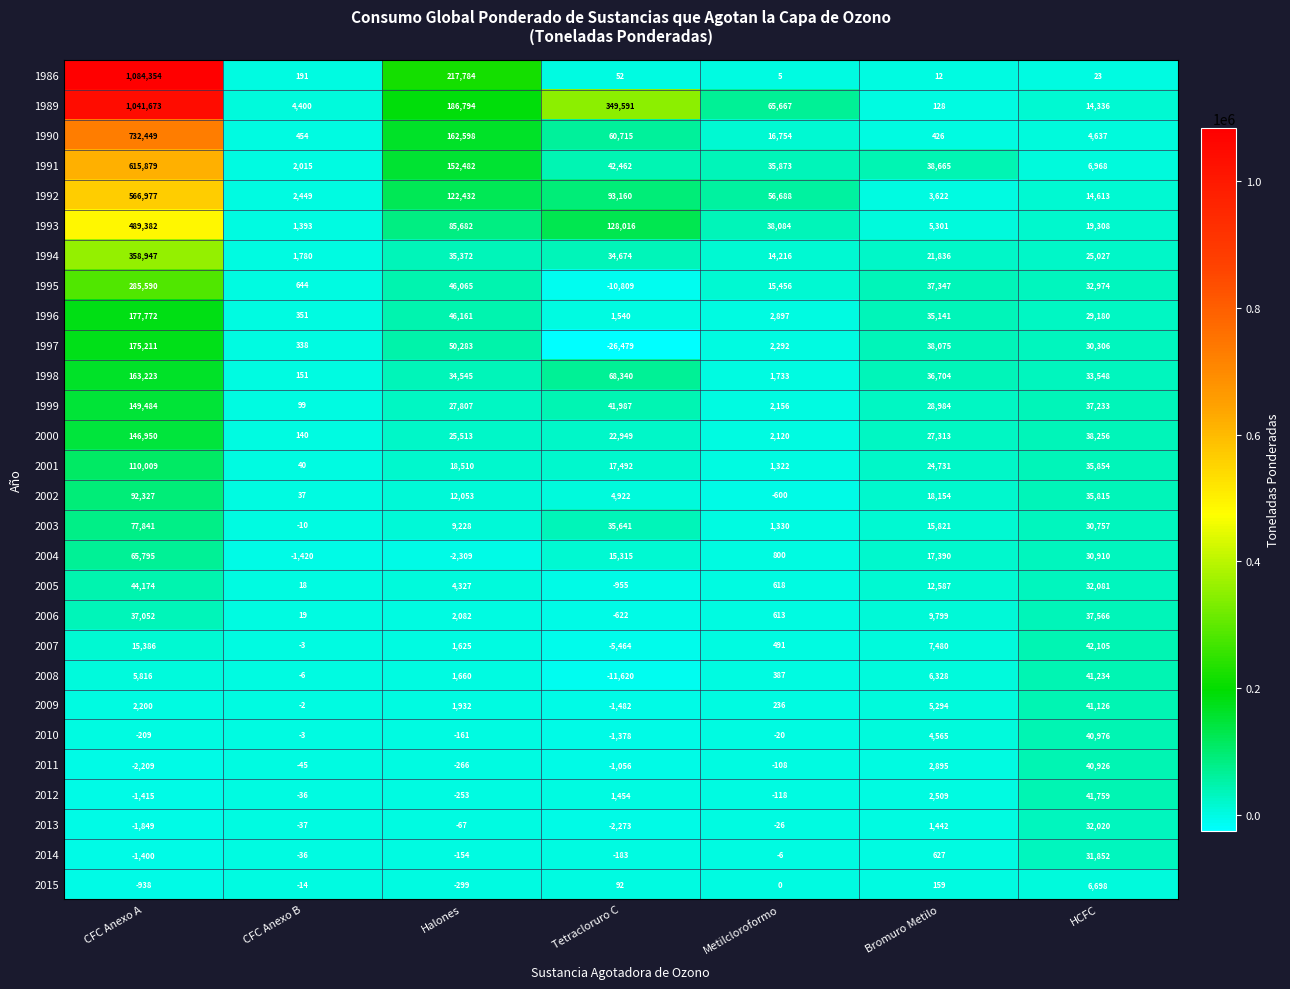

How many categories are shown in the chart?

7